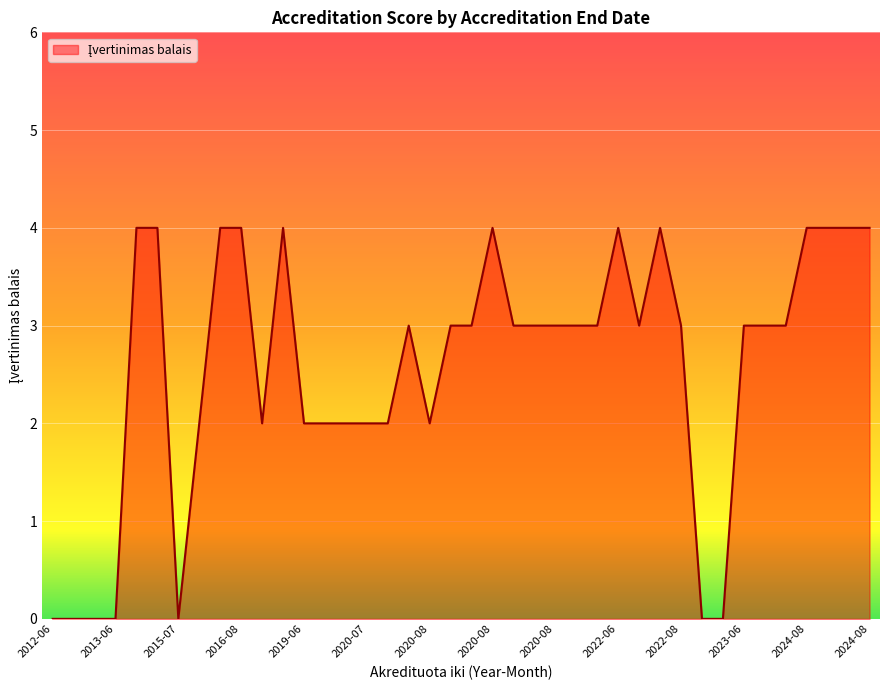

What is the maximum value shown in the chart?

4